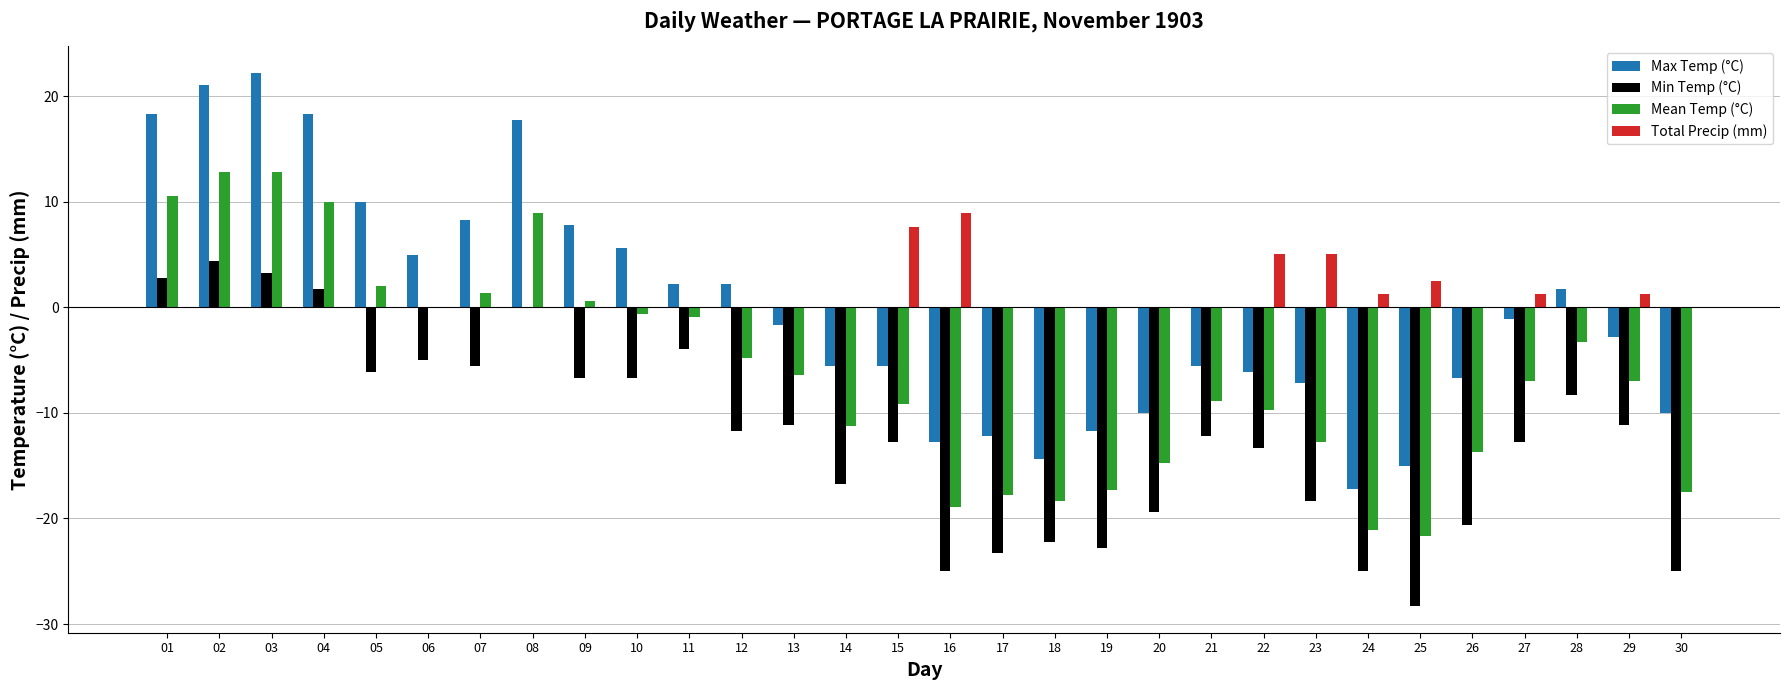

What is the maximum value shown in the chart?

22.2